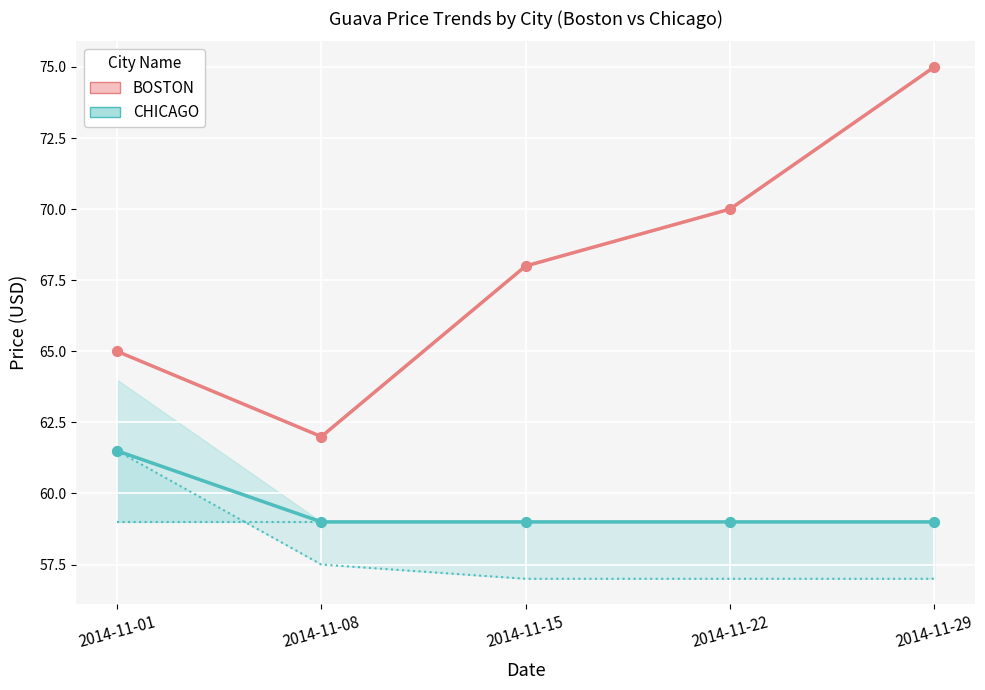

Which series has the largest total across all categories?

BOSTON